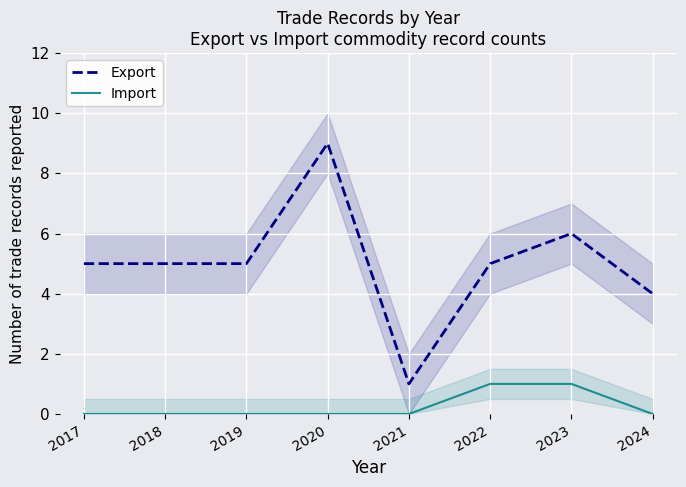

Reading left to right, what are all the values shown in this chart?

Export: 2017=5	2018=5	2019=5	2020=9	2021=1	2022=5	2023=6	2024=4
Import: 2017=0	2018=0	2019=0	2020=0	2021=0	2022=1	2023=1	2024=0